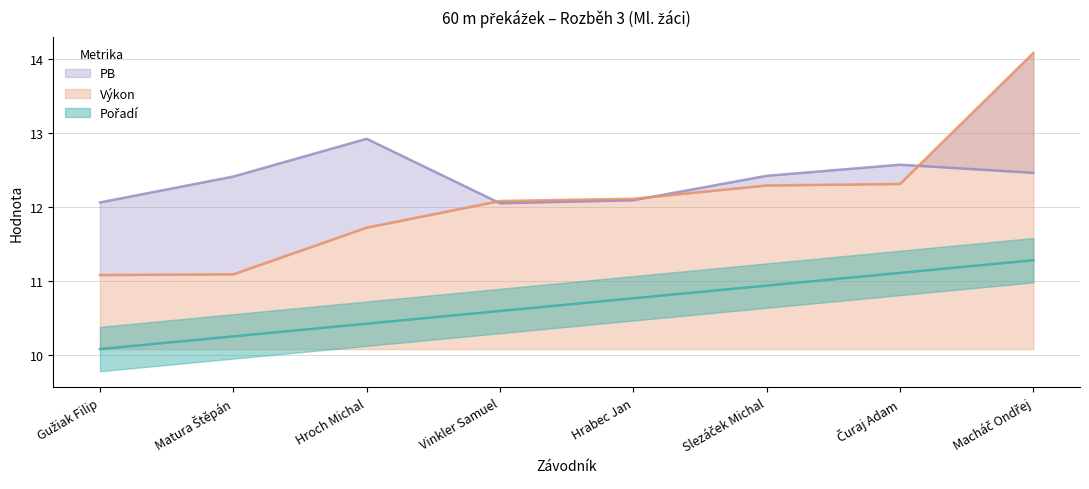

Rank the series by their maximum value, from lowest to highest.

Pořadí, PB, Výkon